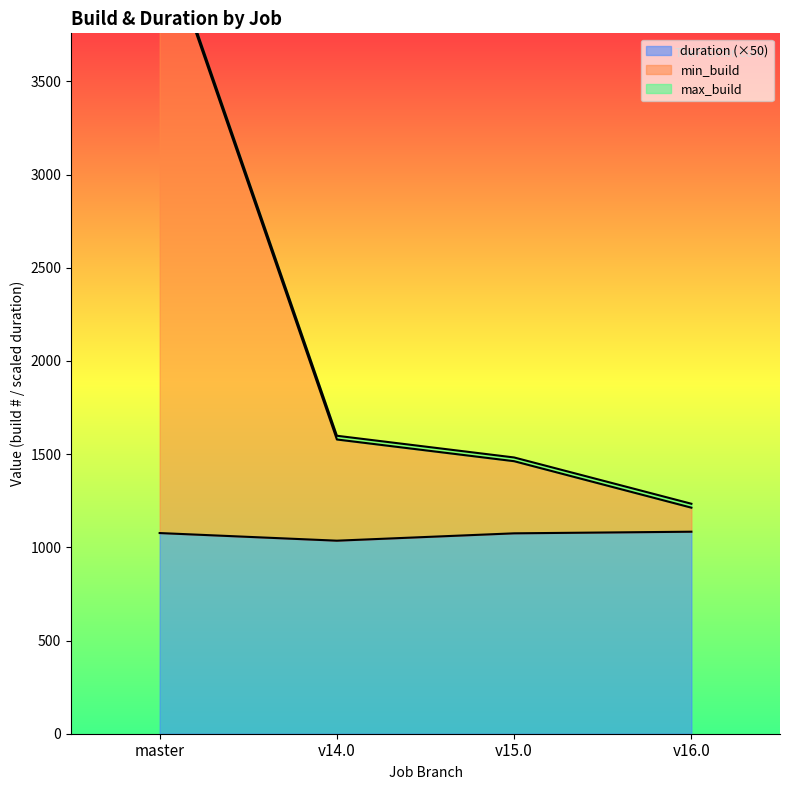

In duration (×50), how many points are lower than both neighbors (excluding endpoints)?

1